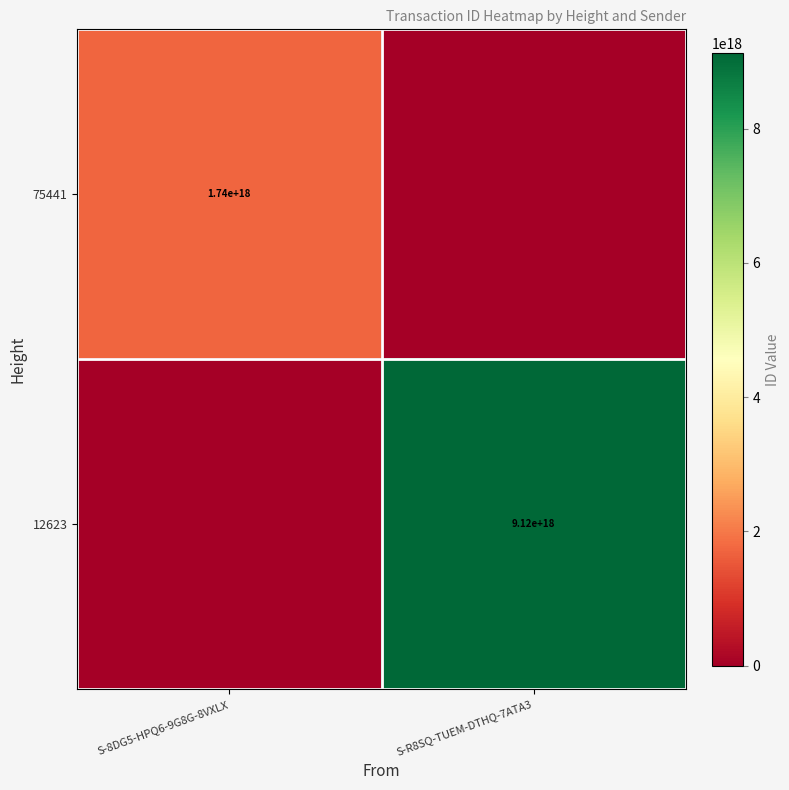

The value of 75441 at S-8DG5-HPQ6-9G8G-8VXLX is 2371591879667172352. True or false?

False